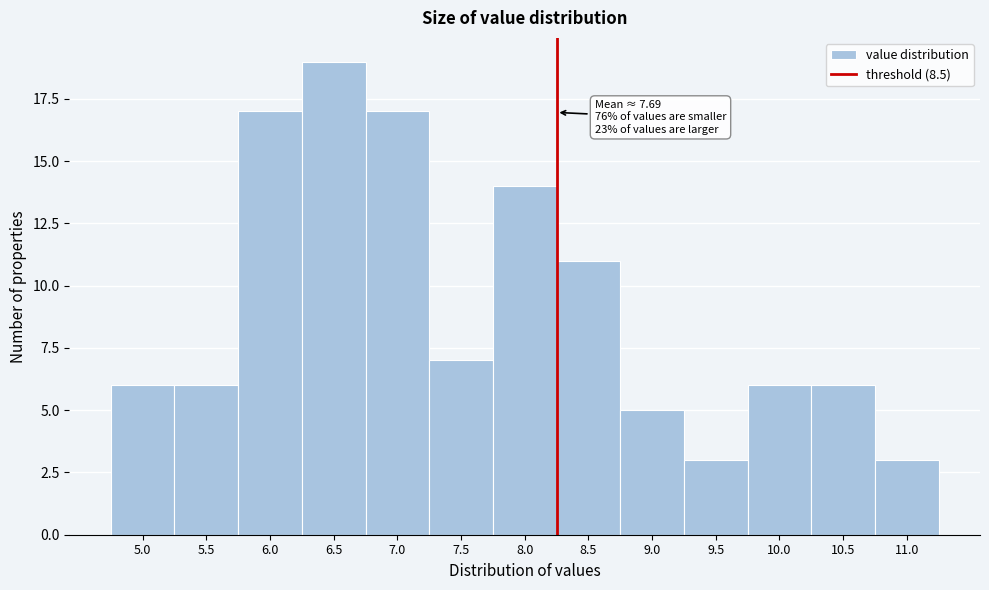

Reading right to left, extract all data points from this chart.

3	6	6	3	5	11	14	7	17	19	17	6	6